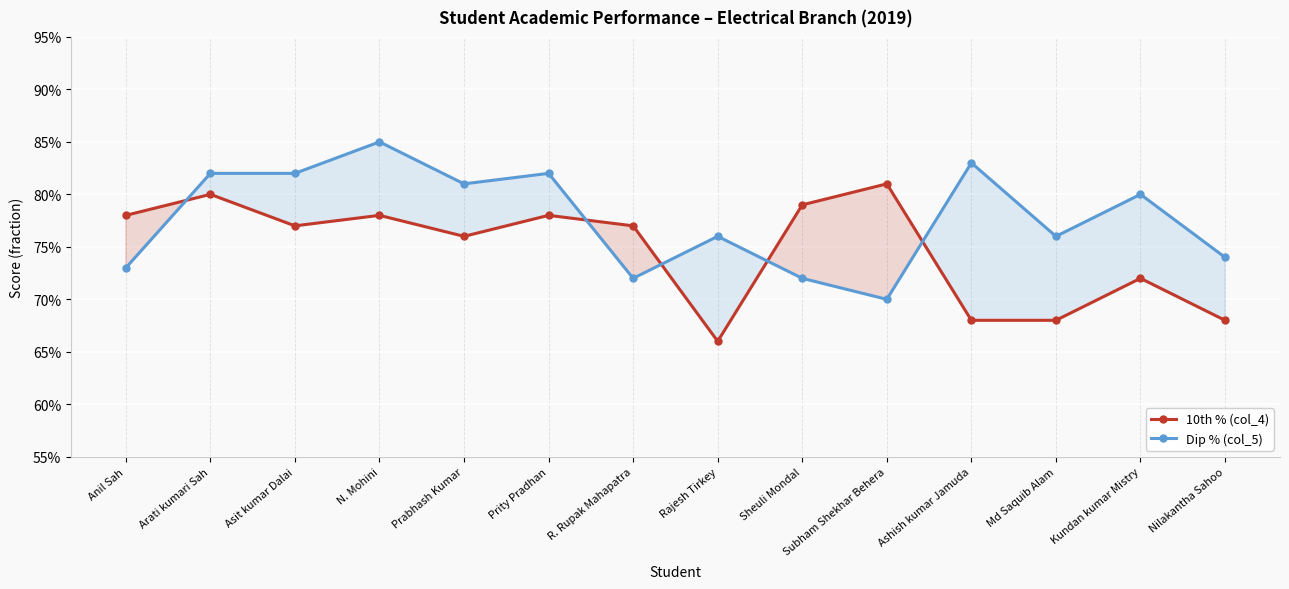

True or false: 10th % (col_4) and Dip % (col_5) intersect in this chart.

True